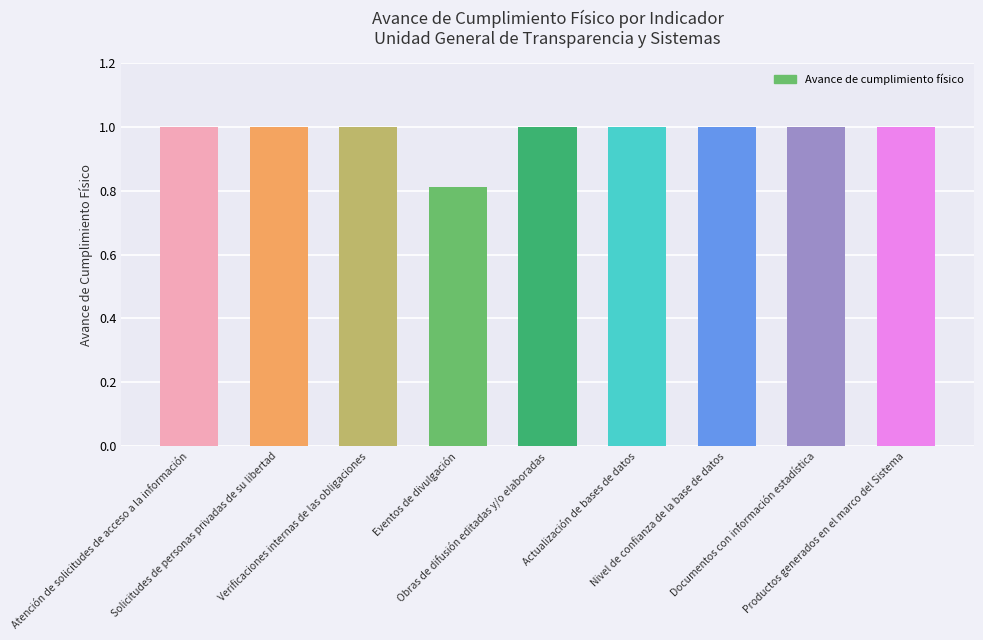

Count the values in the range 1 to 2.

8